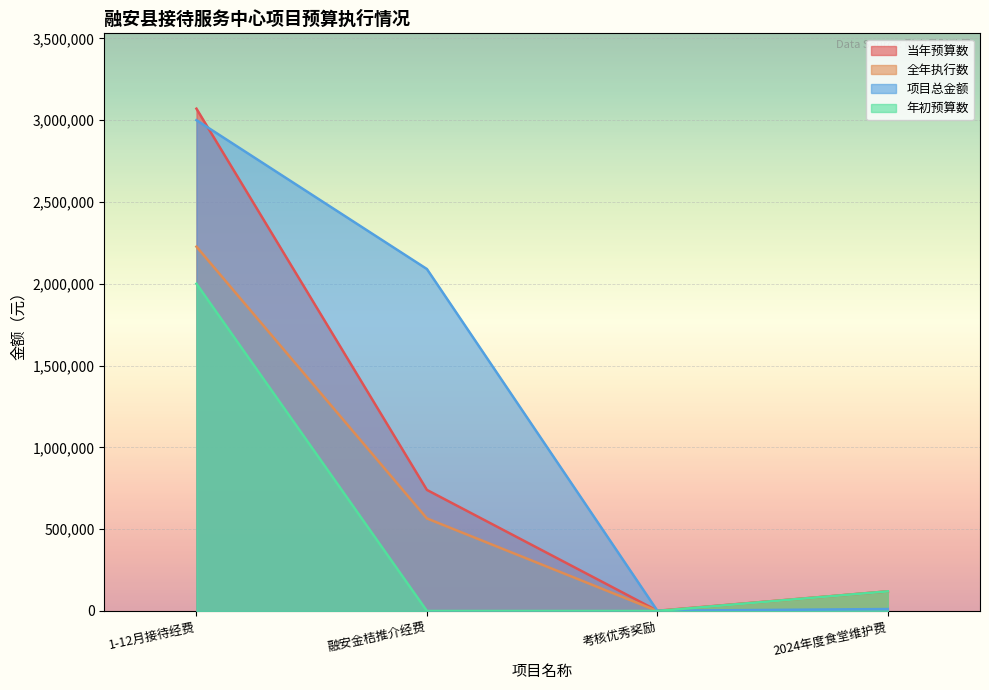

At which category is the sum across all series the highest?

1-12月接待经费